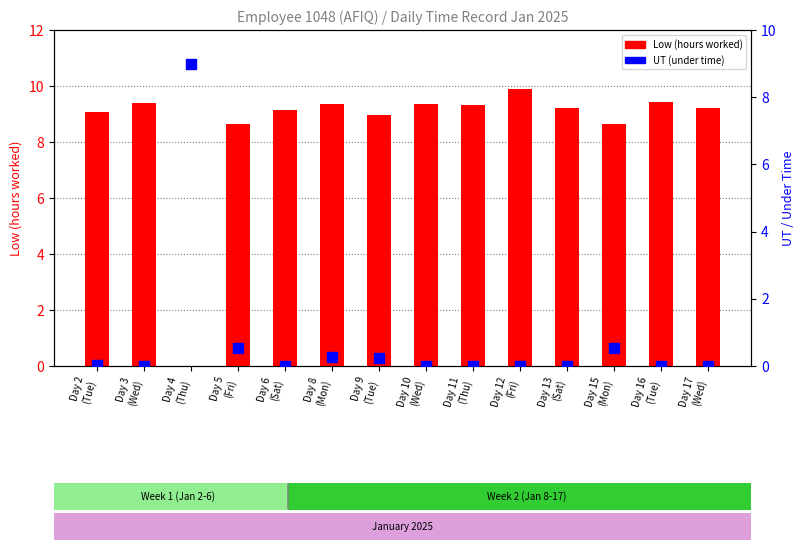

At which category is the sum across all series the highest?

Day 12
(Fri)